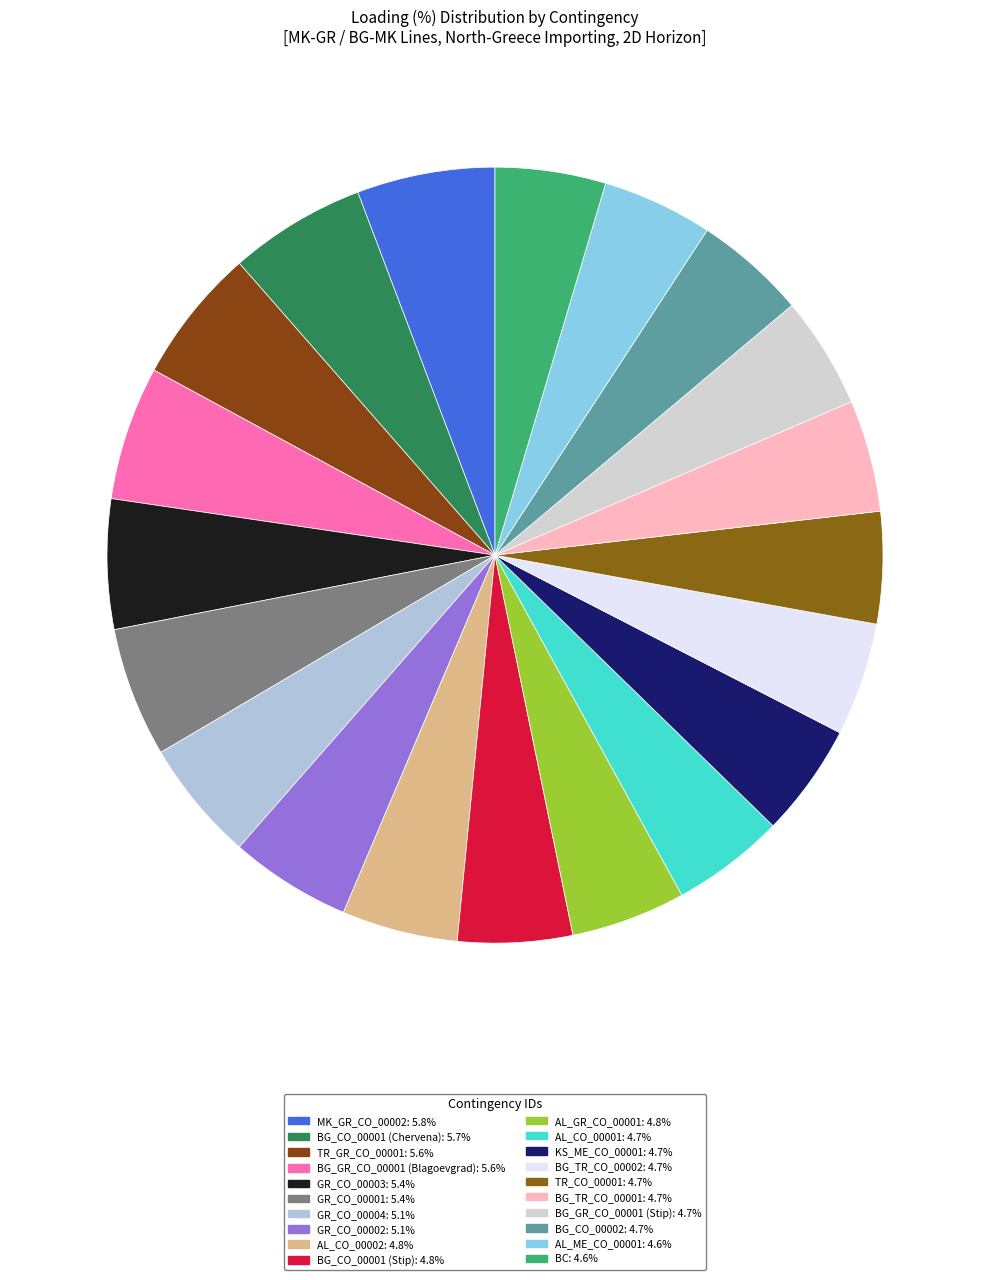

What is the largest slice in the pie chart?

MK_GR_CO_00002